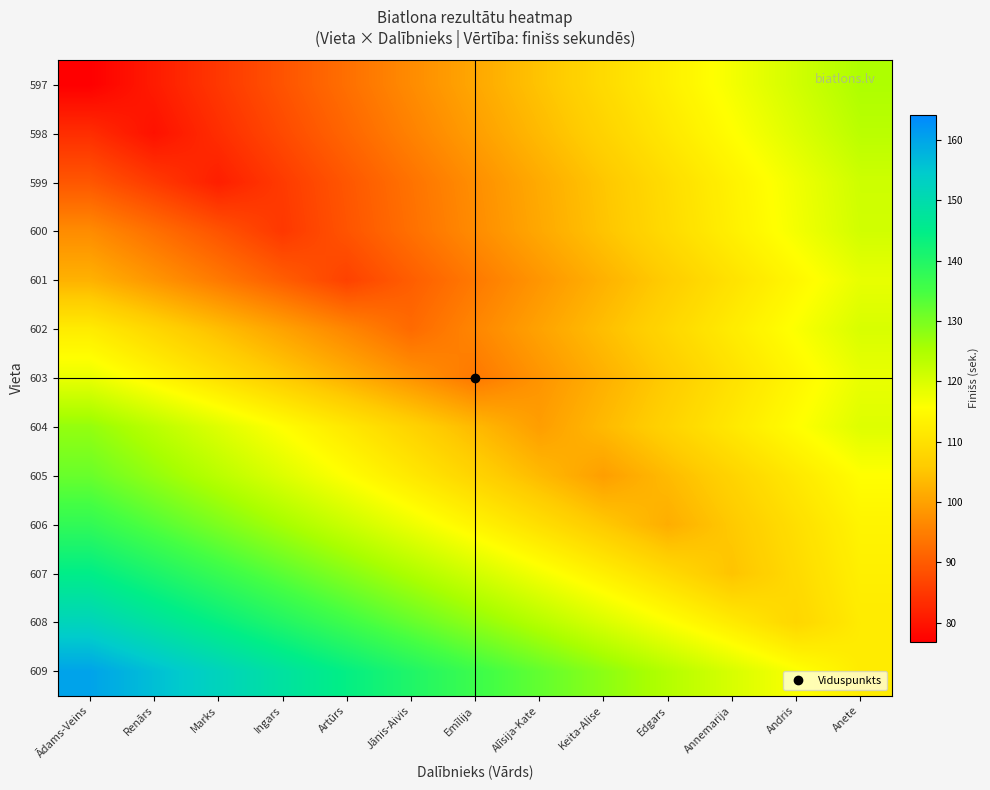

List the series in order of their peak value, lowest first.

603, 601, 602, 600, 599, 598, 597, 604, 605, 606, 607, 608, 609